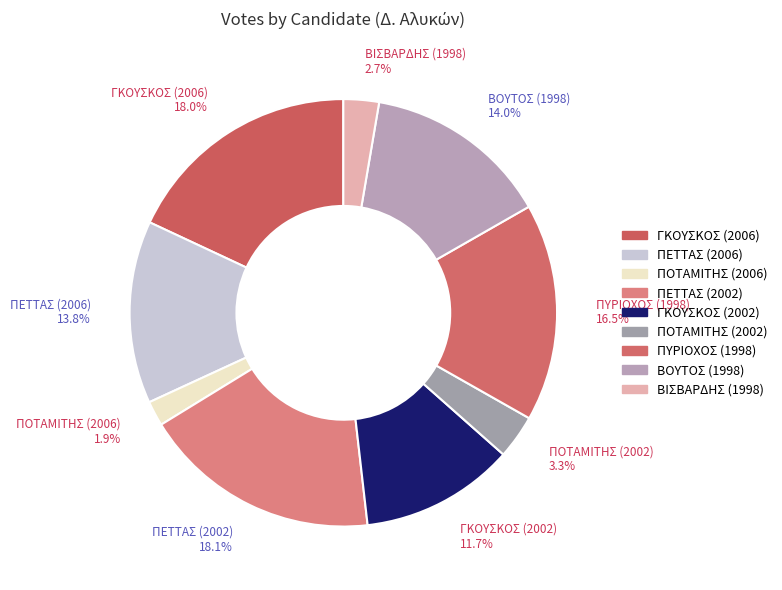

Is it true that ΠΕΤΤΑΣ (2002) is 7% of the pie?

False